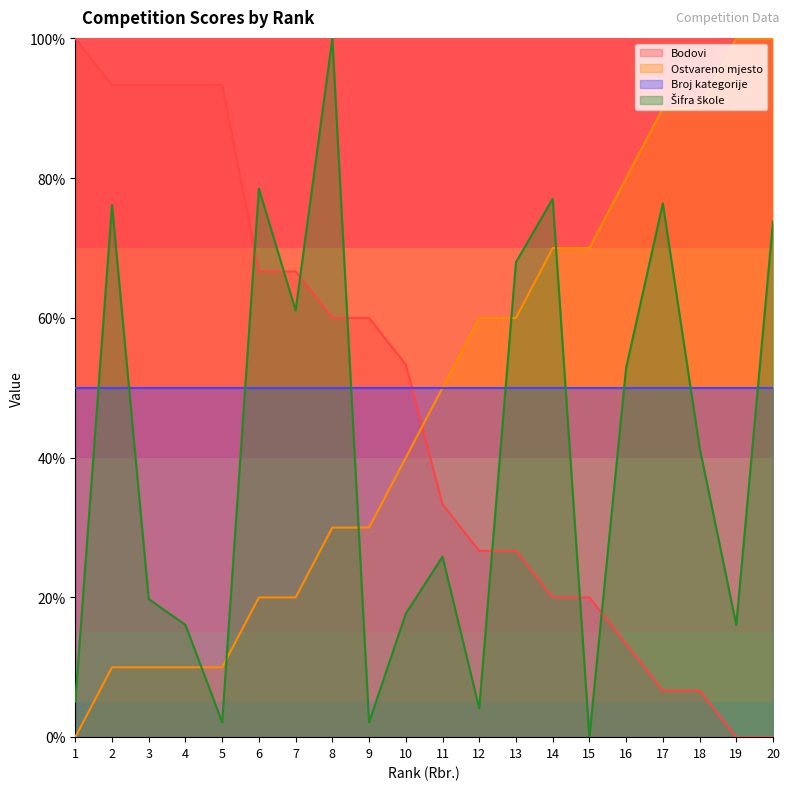

At which category is the sum across all series the highest?

8